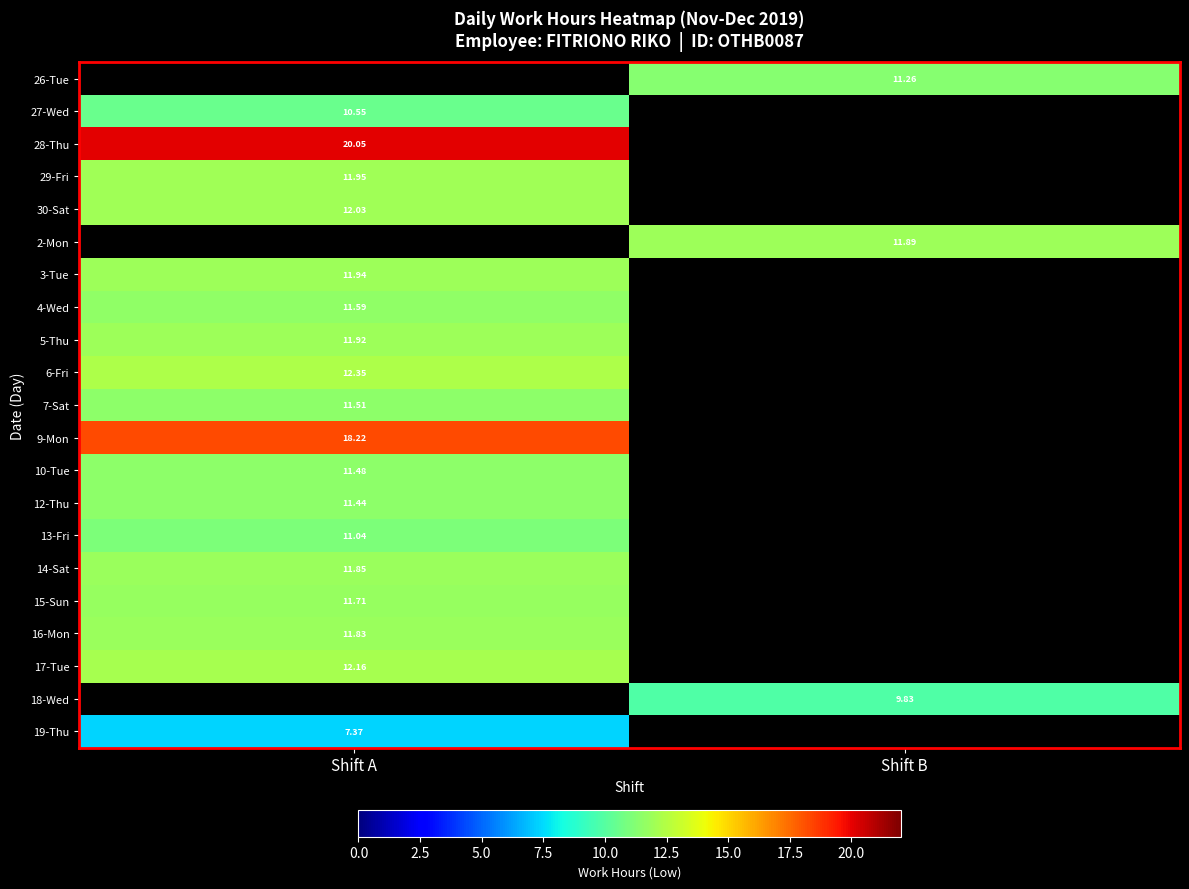

Is the value of 10-Tue at Shift A greater than the value of 15-Sun at Shift B?

No